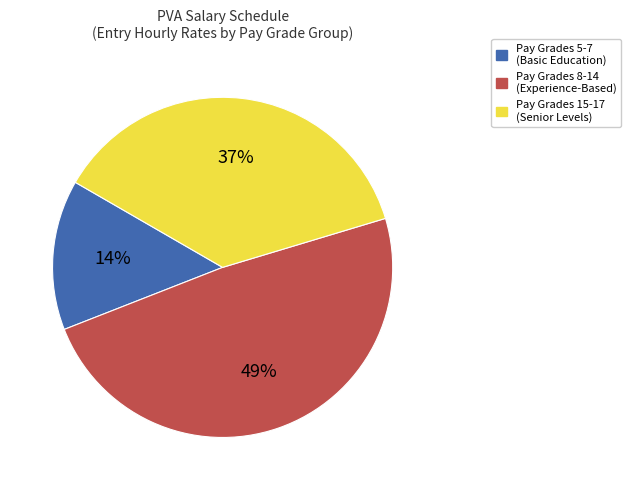

Is there a majority slice in this chart?

No